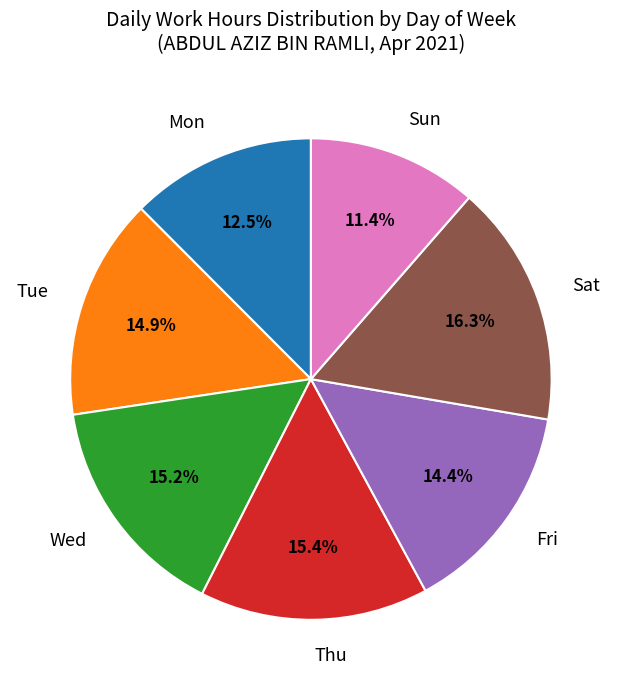

The Fri slice represents 14% of the pie. True or false?

True